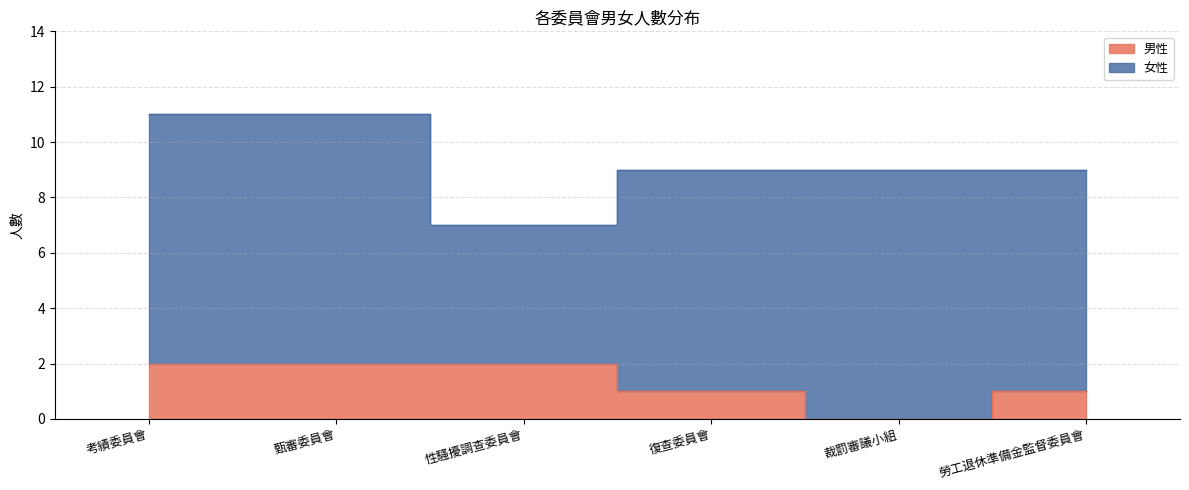

The chart shows a value of 2 at 考績委員會. True or false?

True